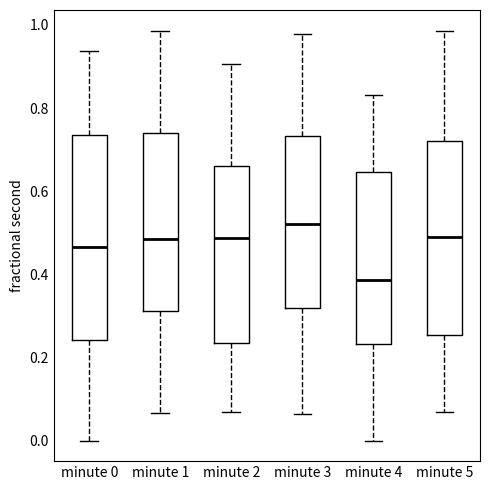

Which box's median line is the lowest?

minute 4